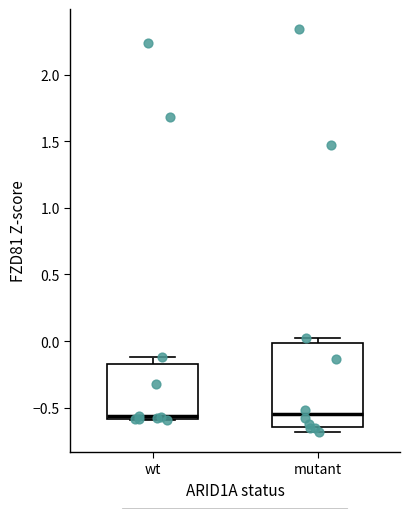

Where is the lower edge of the box for mutant on the y-axis? The values are not printed on the chart, so give them approximately, as read against the axis.

-0.65